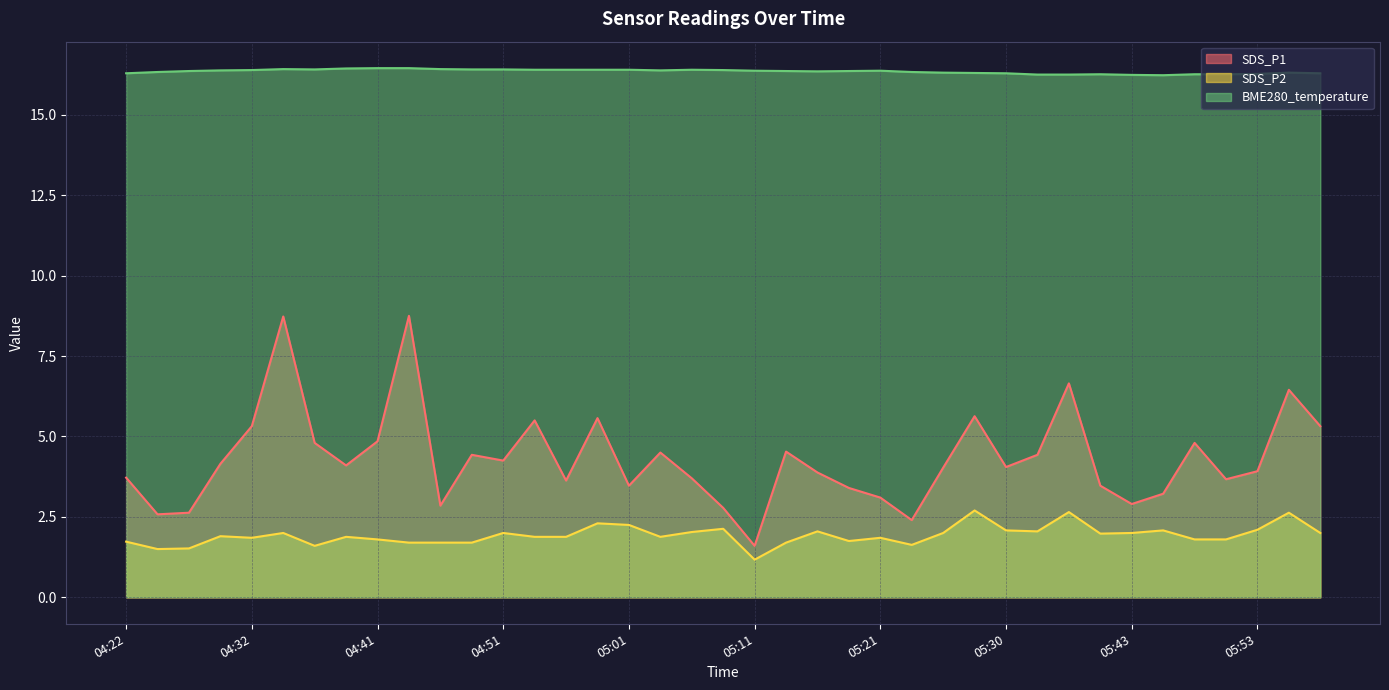

What is the difference between the highest and lowest values at 05:55?

13.7